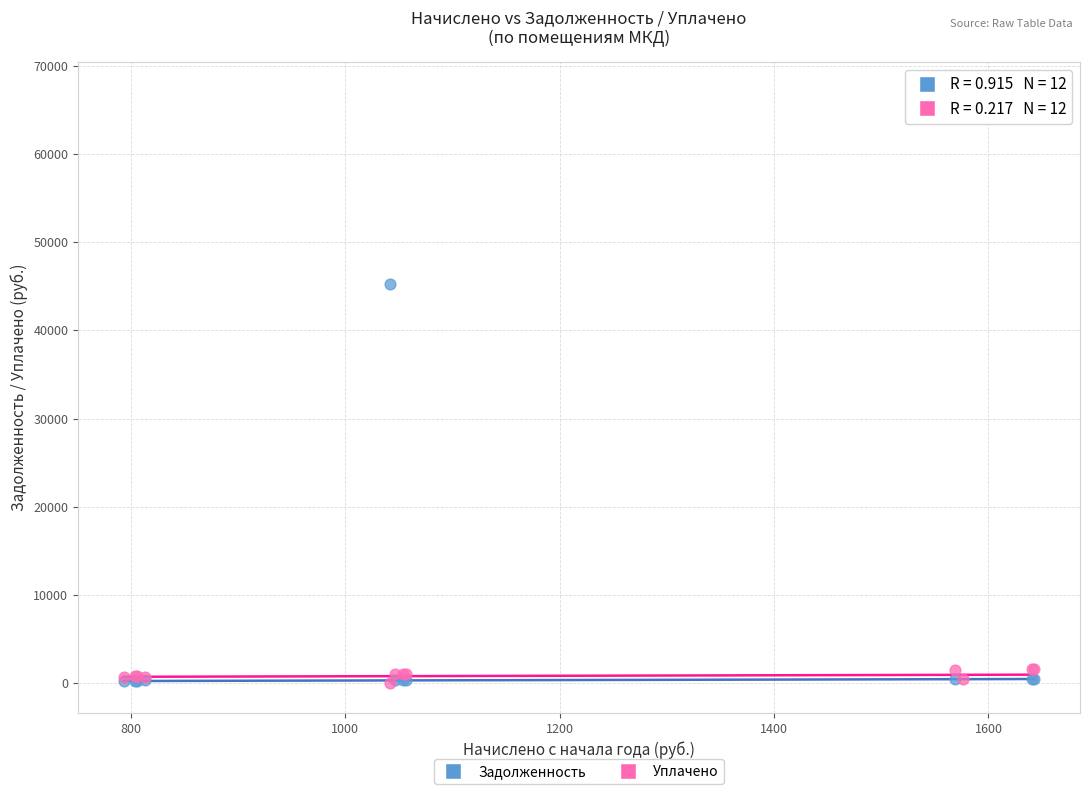

Across all series, what Y value is closest to 33517?

45293.9